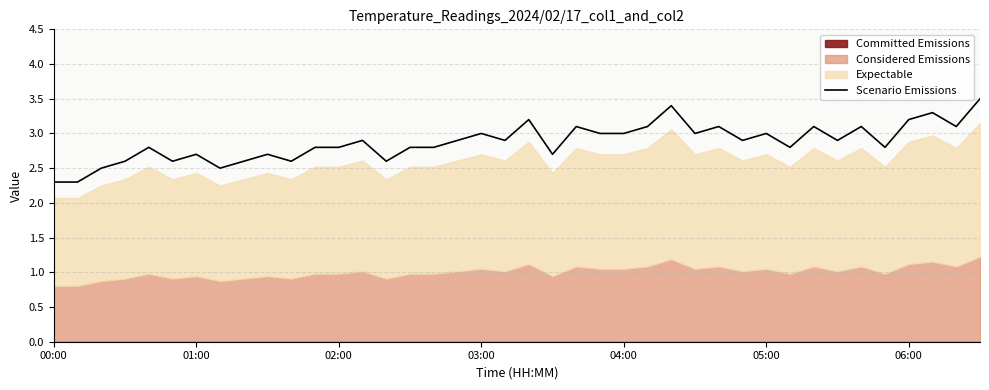

How many points are lower than both their immediate neighbors (excluding endpoints)?

12